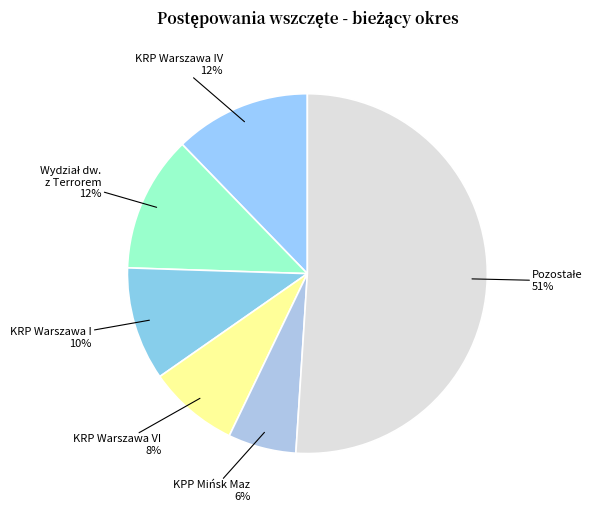

To the nearest percent, what is the average slice percentage?

17%